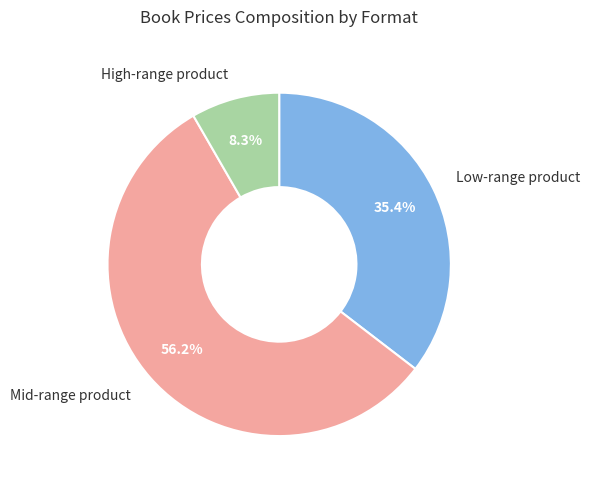

Rank the categories by value from highest to lowest.

Mid-range product, Low-range product, High-range product